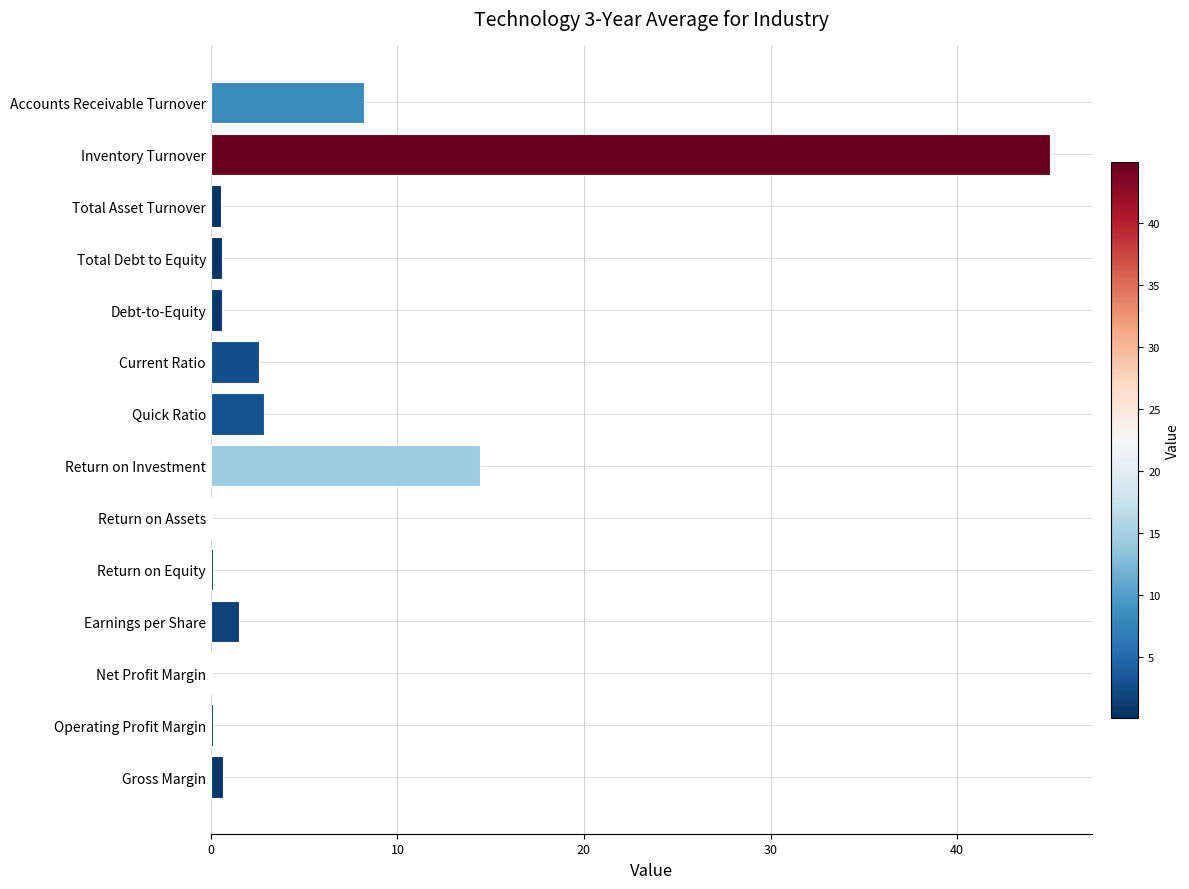

What is the sum of all values?

77.3